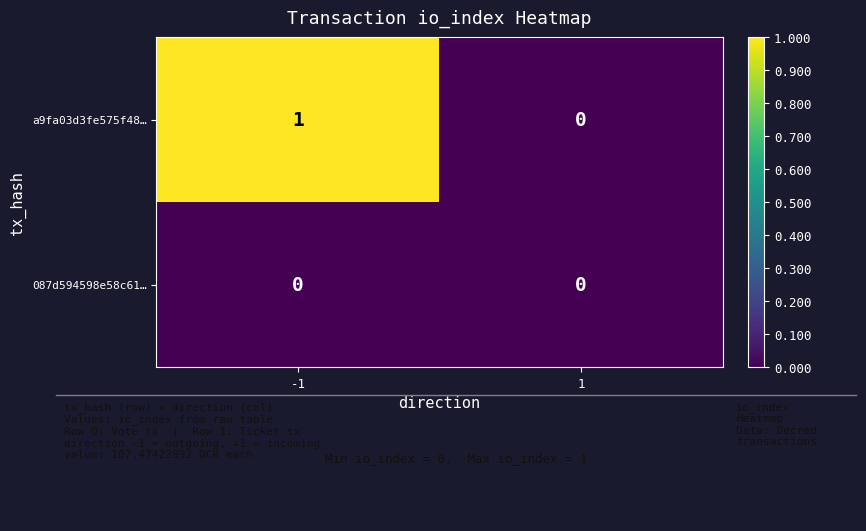

The a9fa03d3fe575f48… series shows -1 at 1. True or false?

False